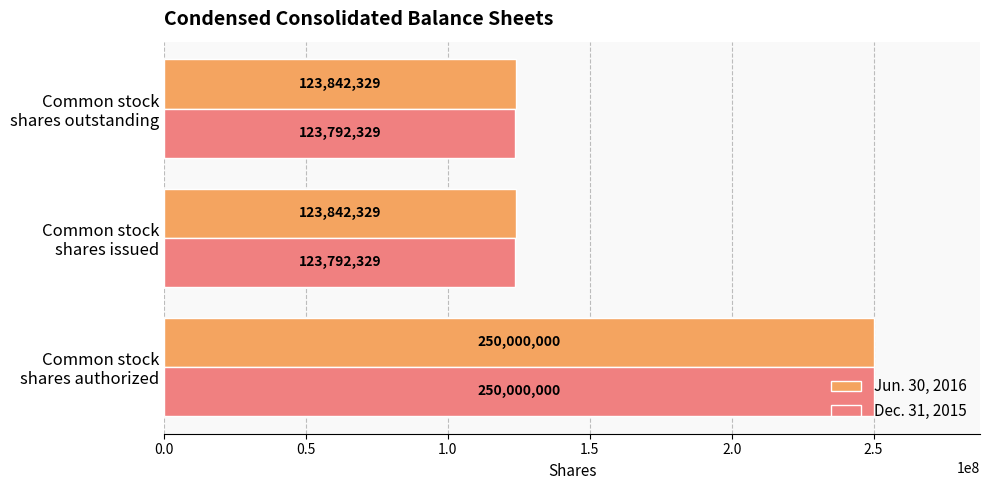

Count the Jun. 30, 2016 values in the range 123842329 to 250000000.

3